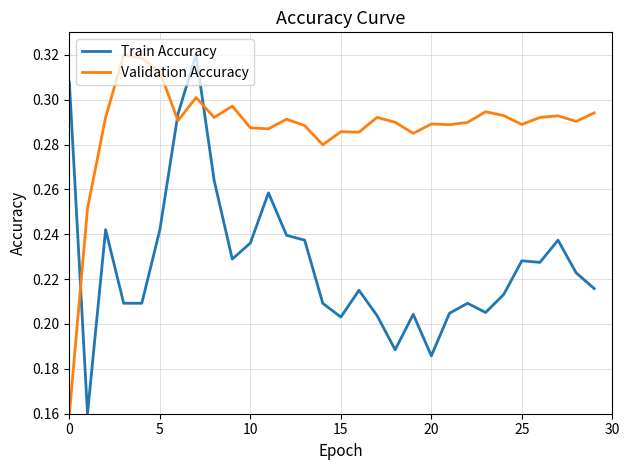

Rank the series by their average value, from highest to lowest.

Validation Accuracy, Train Accuracy